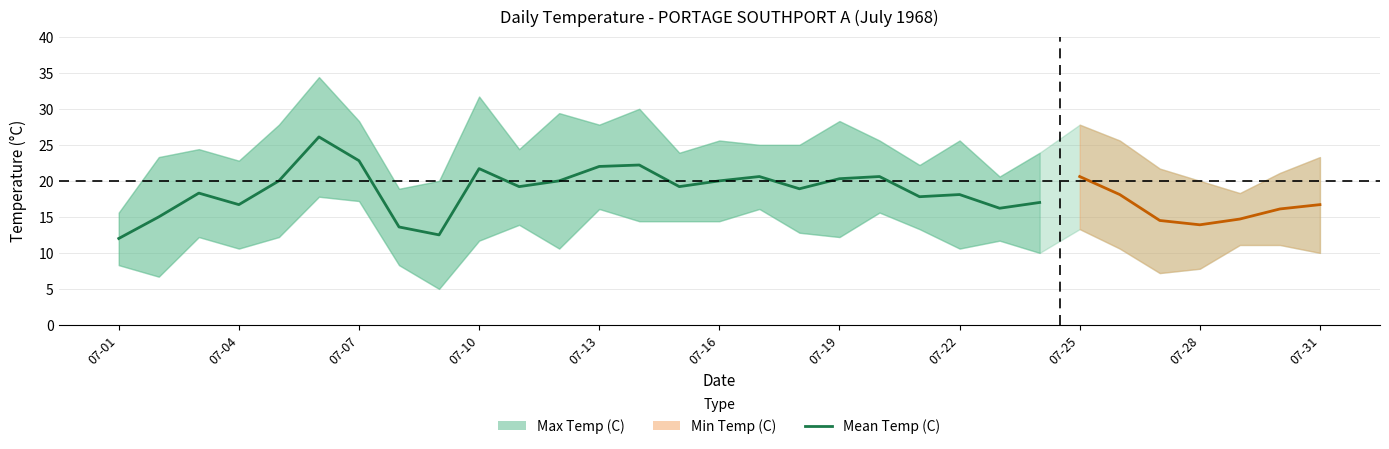

Reading left to right, what are all the values shown in this chart?

Max Temp (C): 15.6	23.3	24.4	22.8	27.8	34.4	28.3	18.9	20.0	31.7	24.4	29.4	27.8	30.0	23.9	25.6	25.0	25.0	28.3	25.6	22.2	25.6	20.6	23.9	27.8	25.6	21.7	20.0	18.3	21.1	23.3
Mean Temp (C): 12.0	15.0	18.3	16.7	20.0	26.1	22.8	13.6	12.5	21.7	19.2	20.0	22.0	22.2	19.2	20.0	20.6	18.9	20.3	20.6	17.8	18.1	16.2	17.0	20.6	18.1	14.5	13.9	14.7	16.1	16.7
Min Temp (C): 8.3	6.7	12.2	10.6	12.2	17.8	17.2	8.3	5.0	11.7	13.9	10.6	16.1	14.4	14.4	14.4	16.1	12.8	12.2	15.6	13.3	10.6	11.7	10.0	13.3	10.6	7.2	7.8	11.1	11.1	10.0